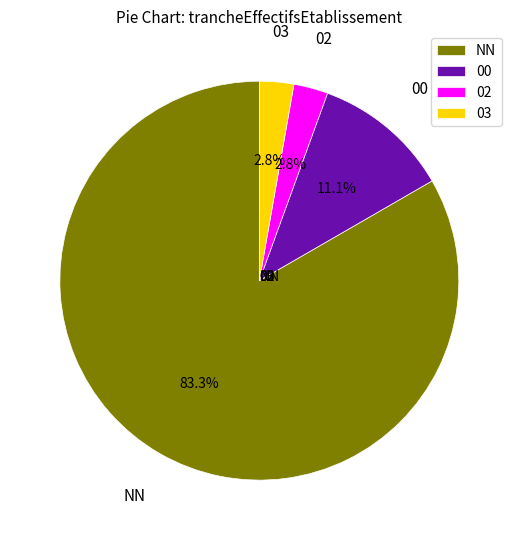

The 03 slice represents 3% of the pie. True or false?

True